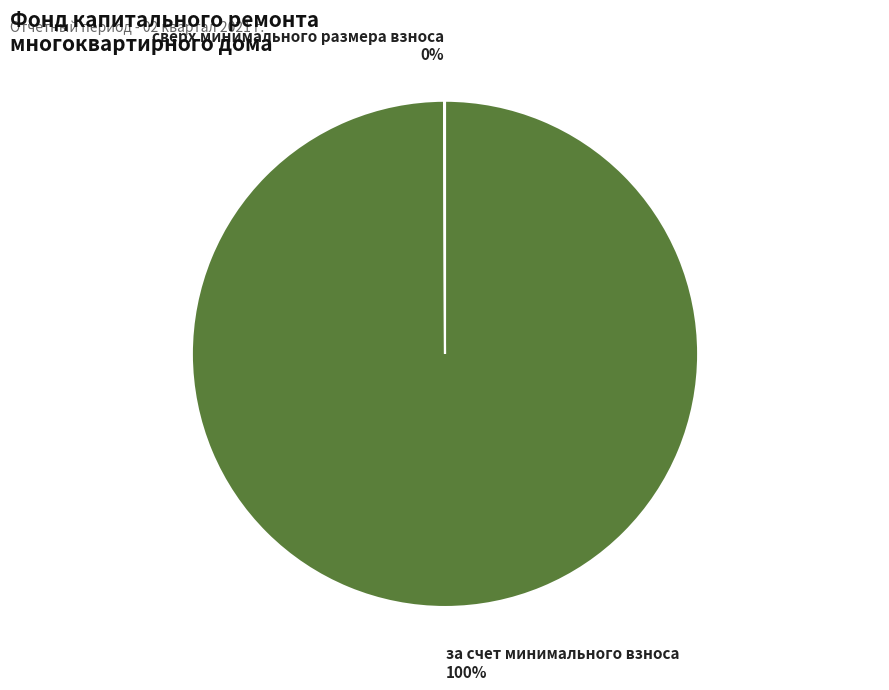

What is the largest slice in the pie chart?

за счет минимального взноса